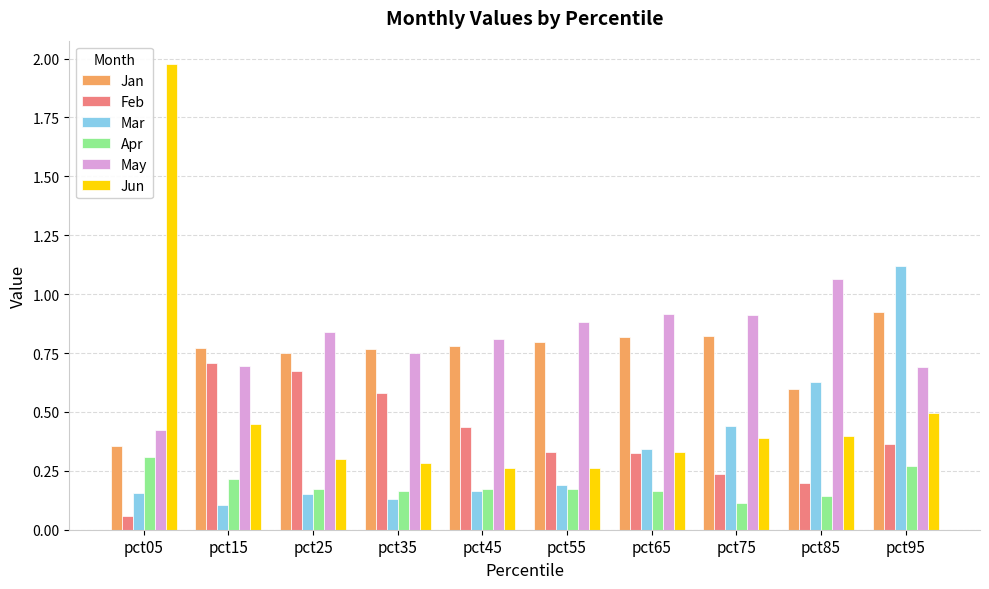

At which category does the chart reach its peak across all series?

pct05